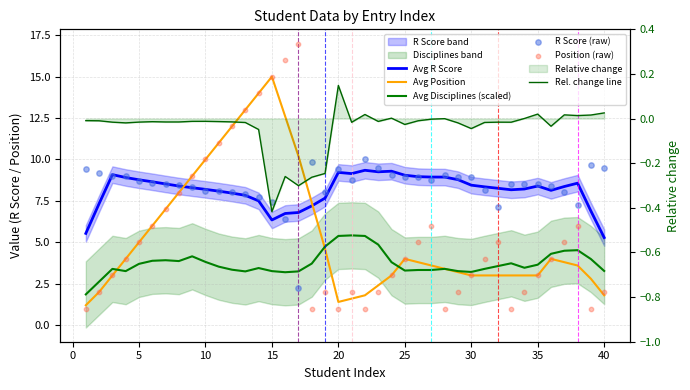

Is the value of Rel. change line at 35 greater than the value of Avg Position at 30?

No